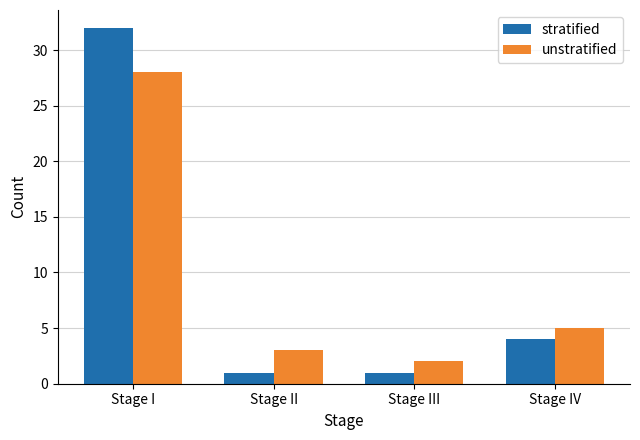

What is the value of the stratified bar at the 4th from the left?

4